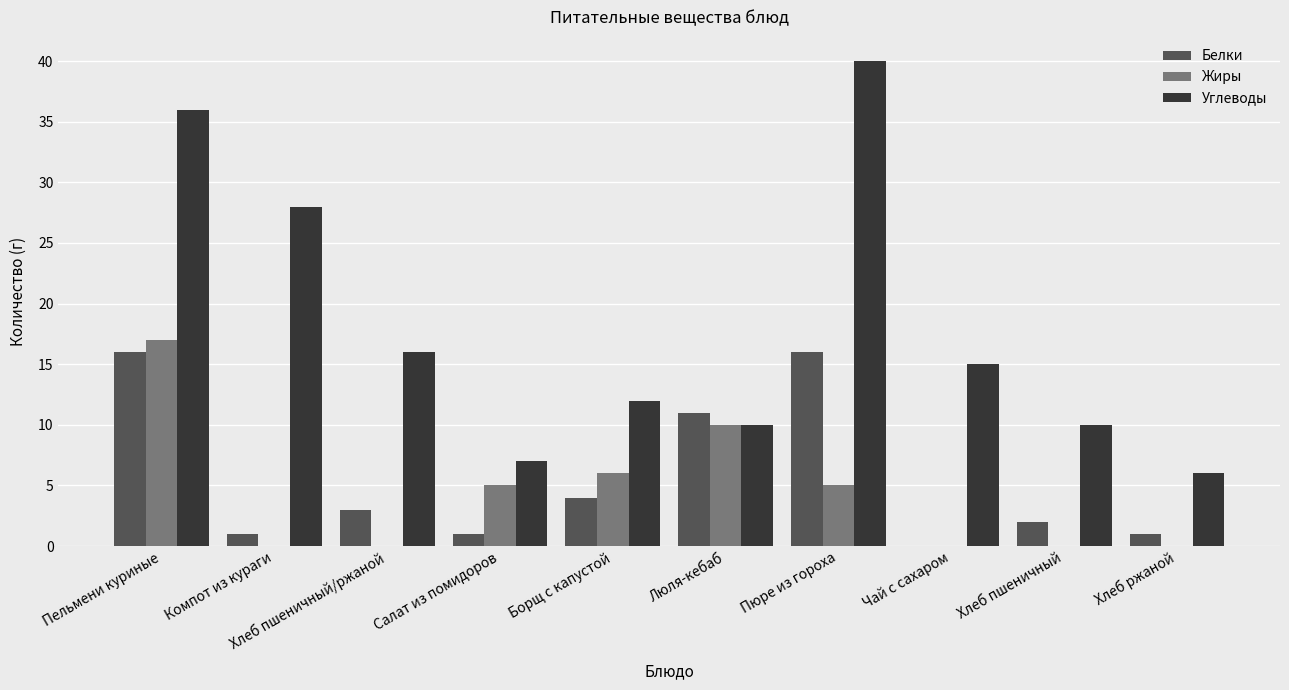

True or false: Углеводы has a value of 15 at Чай с сахаром.

True